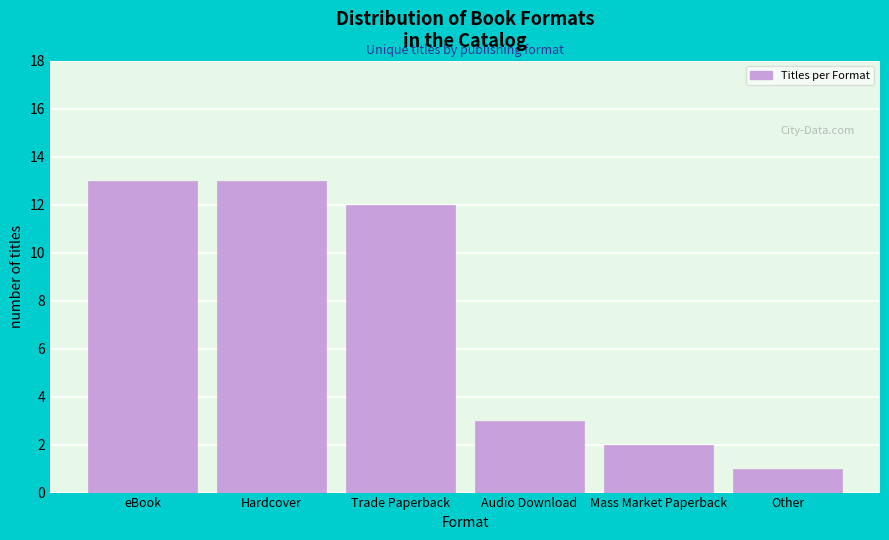

Reading left to right, transcribe all the data shown in this chart.

13	13	12	3	2	1